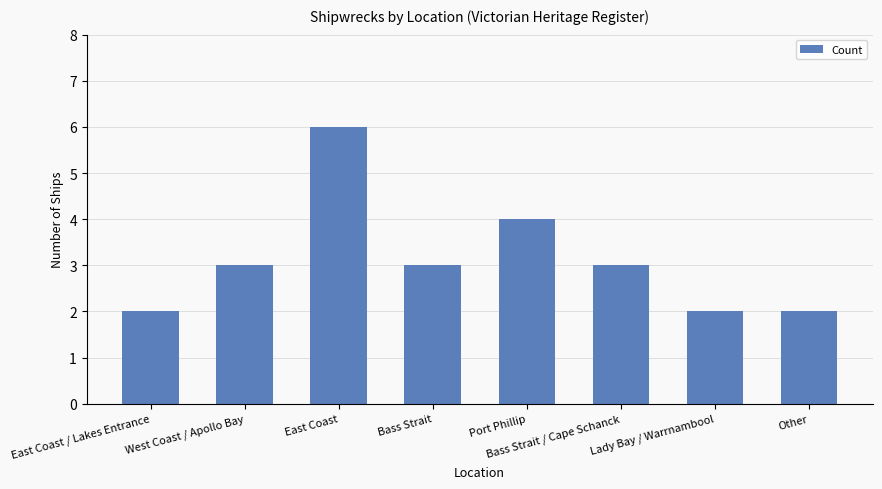

True or false: the data shows 2 at East Coast / Lakes Entrance.

True